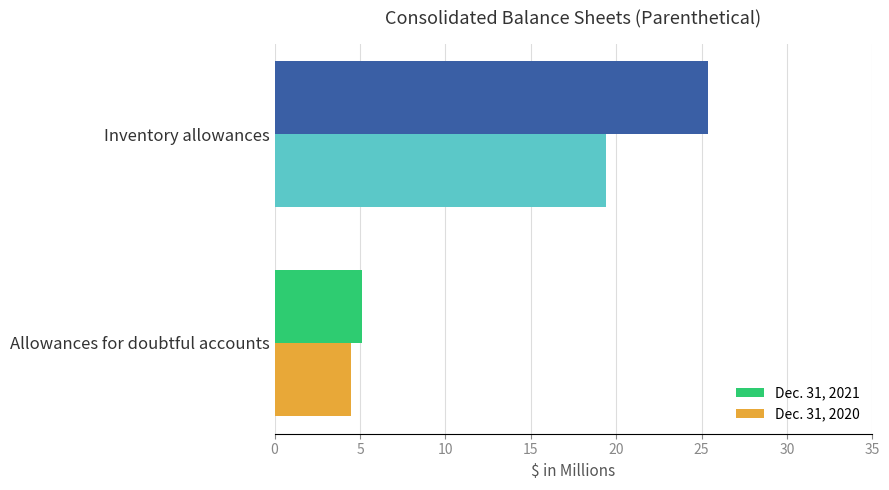

At which label does Dec. 31, 2020 reach its peak?

Inventory allowances